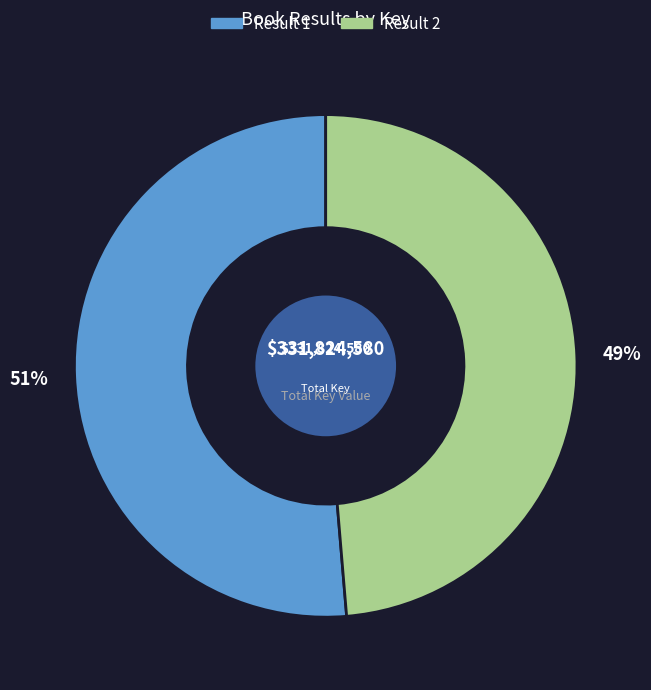

To the nearest percent, what is the average slice percentage?

50%